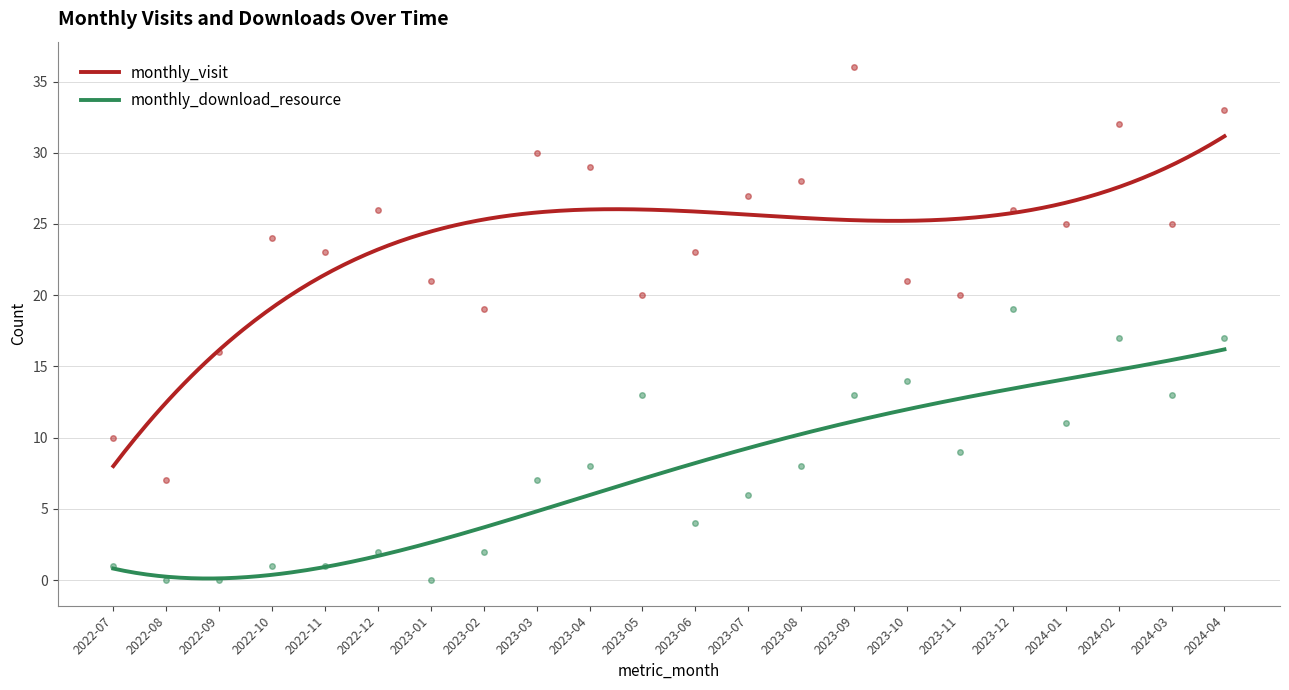

Reading right to left, extract all data points from this chart.

monthly_visit: 2024-04=33	2024-03=25	2024-02=32	2024-01=25	2023-12=26	2023-11=20	2023-10=21	2023-09=36	2023-08=28	2023-07=27	2023-06=23	2023-05=20	2023-04=29	2023-03=30	2023-02=19	2023-01=21	2022-12=26	2022-11=23	2022-10=24	2022-09=16	2022-08=7	2022-07=10
monthly_download_resource: 2024-04=17	2024-03=13	2024-02=17	2024-01=11	2023-12=19	2023-11=9	2023-10=14	2023-09=13	2023-08=8	2023-07=6	2023-06=4	2023-05=13	2023-04=8	2023-03=7	2023-02=2	2023-01=0	2022-12=2	2022-11=1	2022-10=1	2022-09=0	2022-08=0	2022-07=1